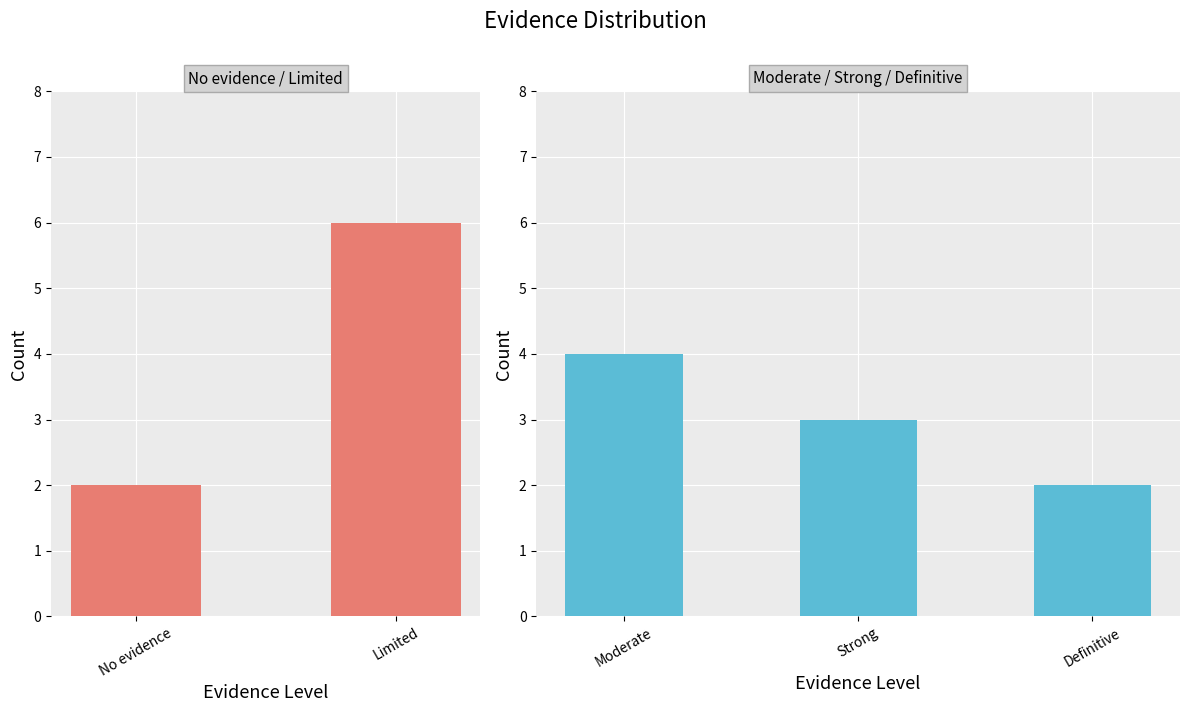

What is the label of the 4th bar from the right?

Limited